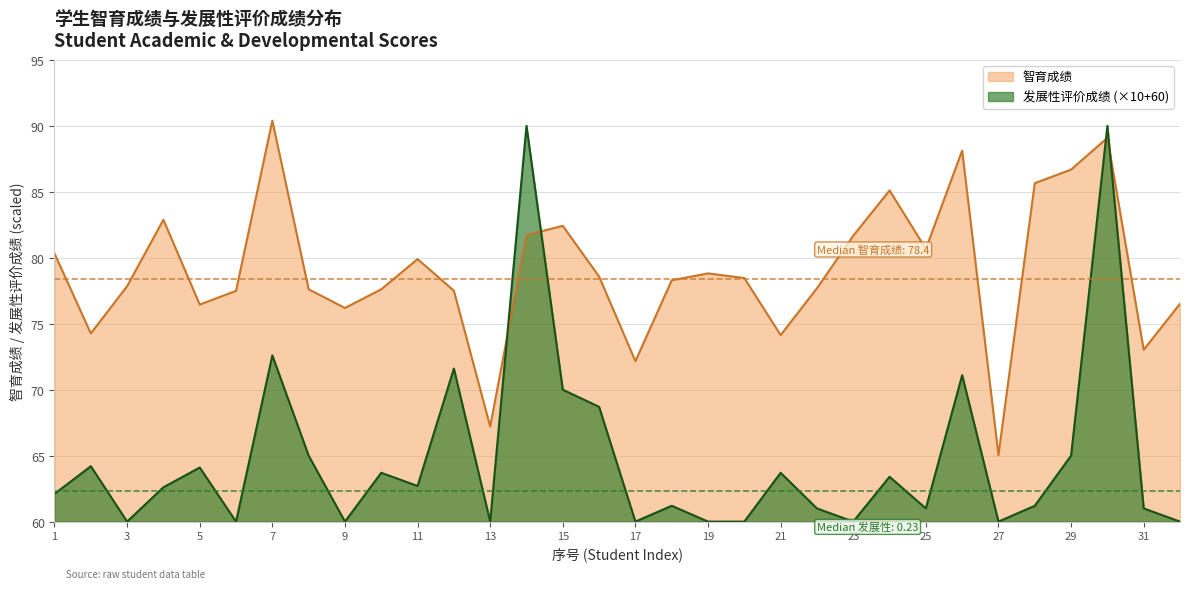

Where is the first local maximum for 发展性评价成绩?

2